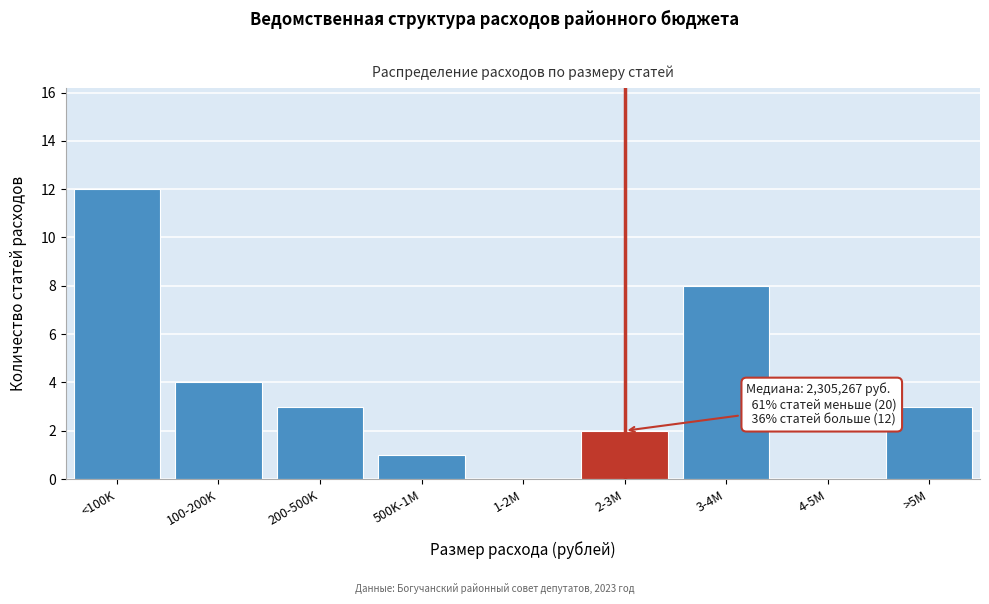

Reading right to left, extract all data points from this chart.

>5M=3	4-5M=0	3-4M=8	2-3M=2	1-2M=0	500K-1M=1	200-500K=3	100-200K=4	<100K=12